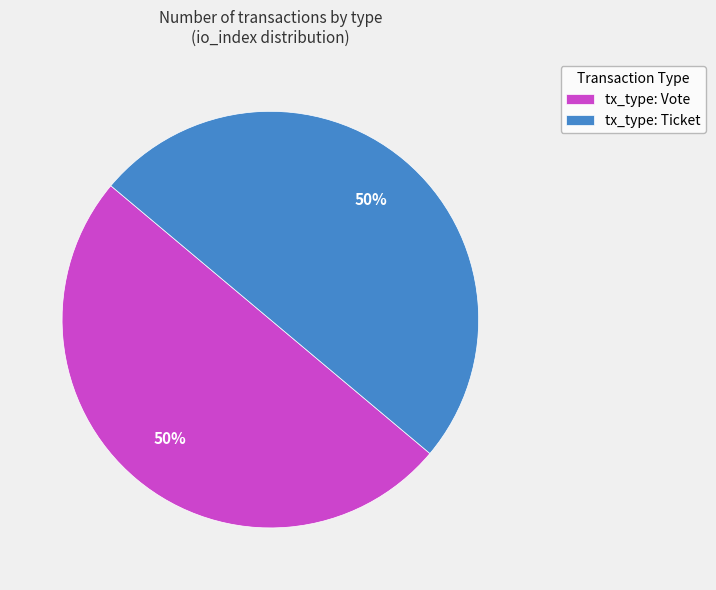

What is the ratio of the value at tx_type: Ticket to the value at tx_type: Vote?

1.0